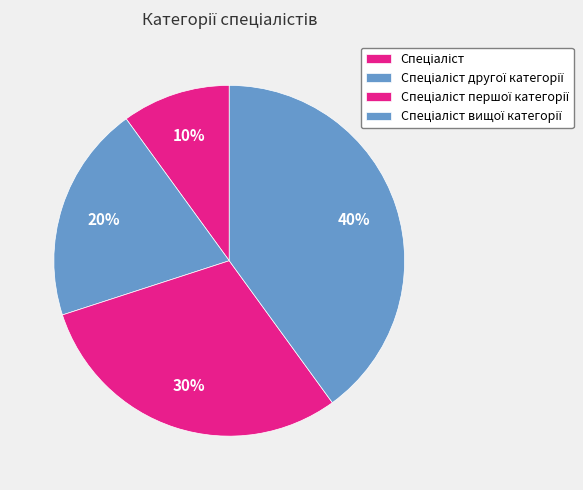

Which category has the smallest portion of the pie?

Спеціаліст